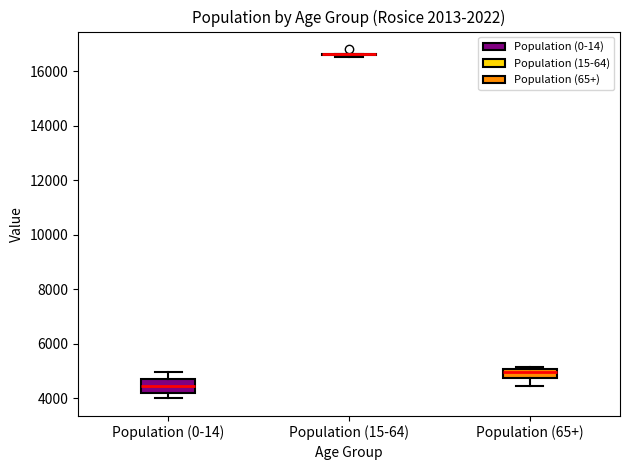

Reading left to right, read every box against the y-axis: the position of its median line, the range the box covers, and the ends of its whiskers. The values are not printed on the chart, so give them approximately, as read against the axis.

Population (0-14): median 4400, box 4200 to 4800, whiskers 4000 to 5000
Population (15-64): box collapsed to a line at 16600, whiskers 16600 to 16600
Population (65+): median 5000 (just below the box's upper edge), box 4800 to 5000, whiskers 4400 to 5200